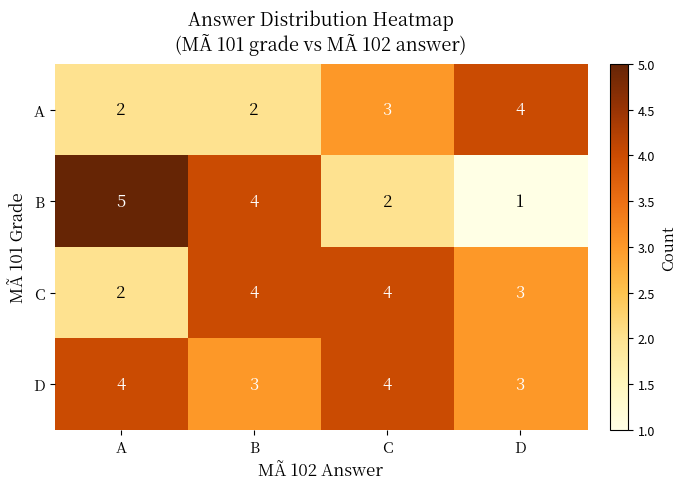

Which series has the widest spread of values?

B